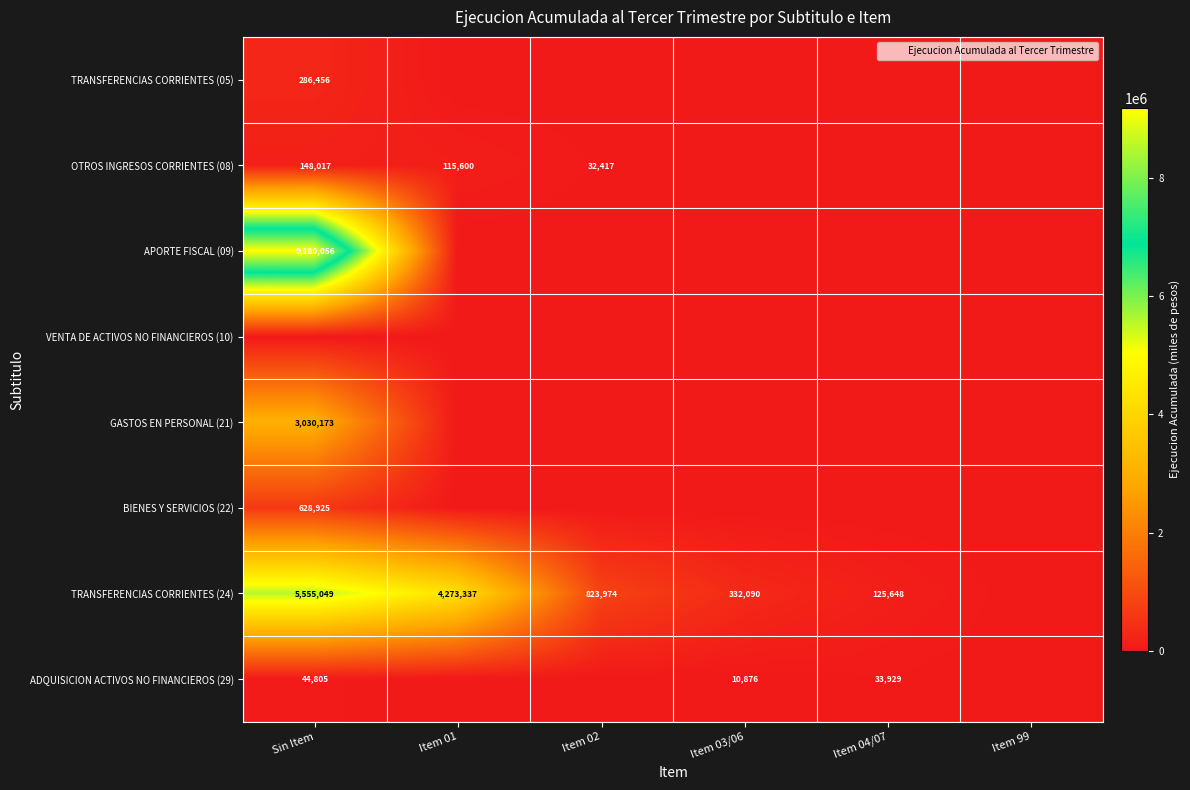

At how many categories does at least one series exceed 1501908?

2